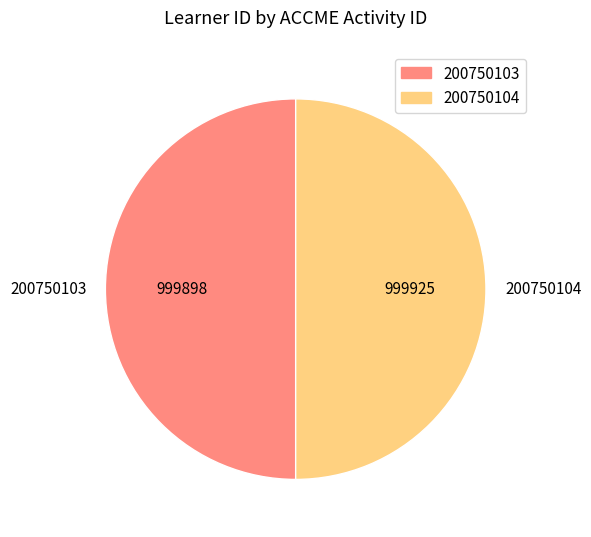

The 200750104 slice represents 50% of the pie. True or false?

True